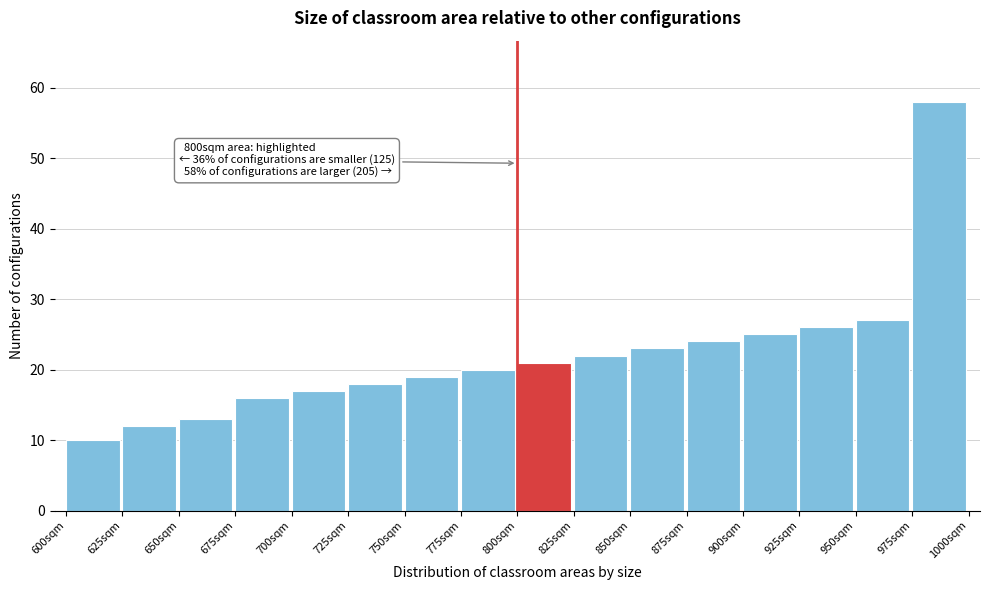

Over which range of the x-axis is the bar tallest?

975 to 1000